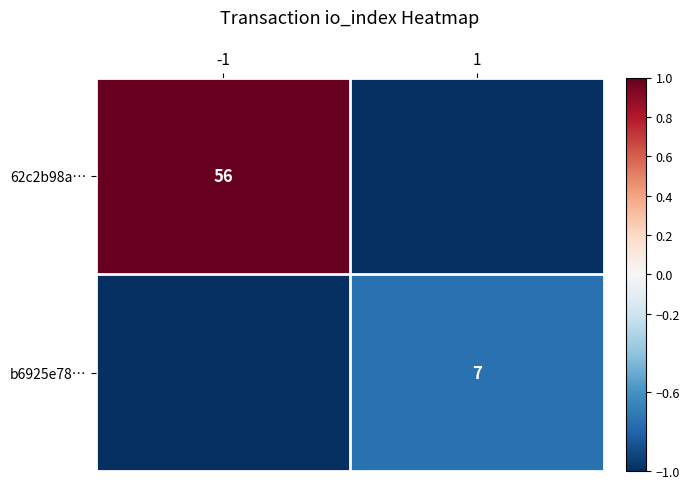

The b6925e78… series shows 7 at 1. True or false?

True